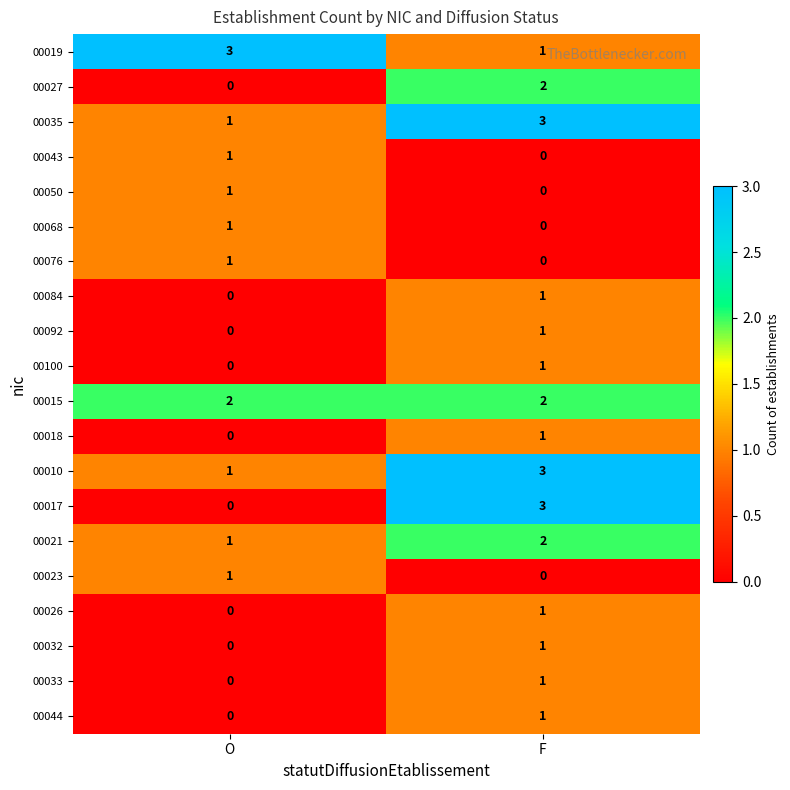

What is the highest value of the 00035 series?

3